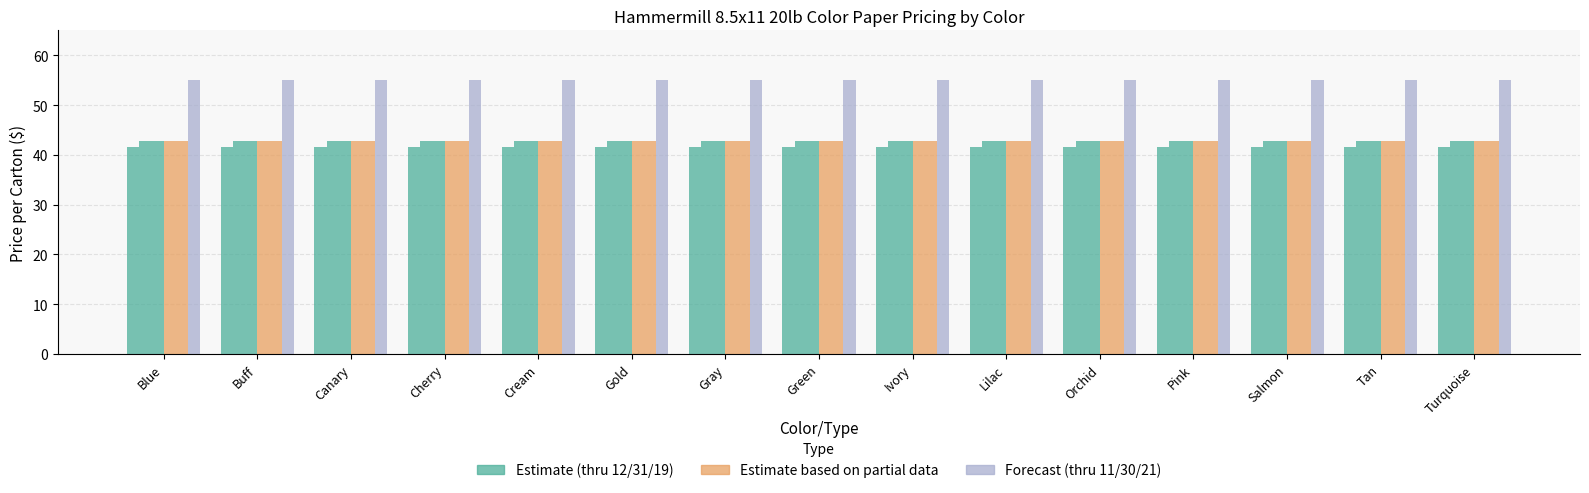

Does the chart contain stacked bars?

No